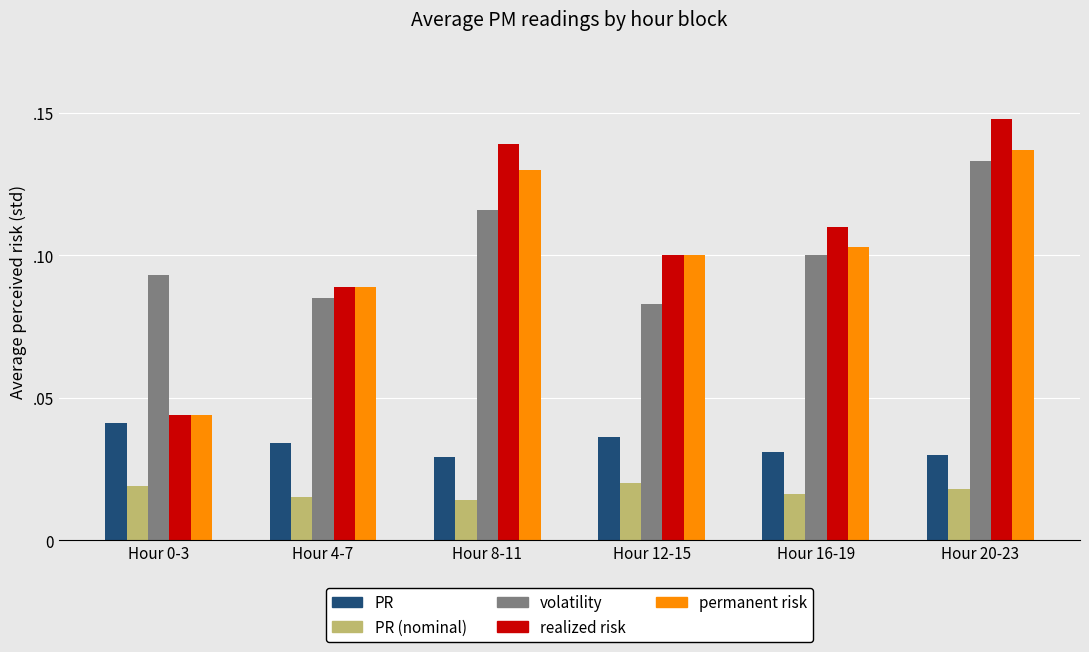

Are the bars grouped side by side (vs. stacked)?

Yes